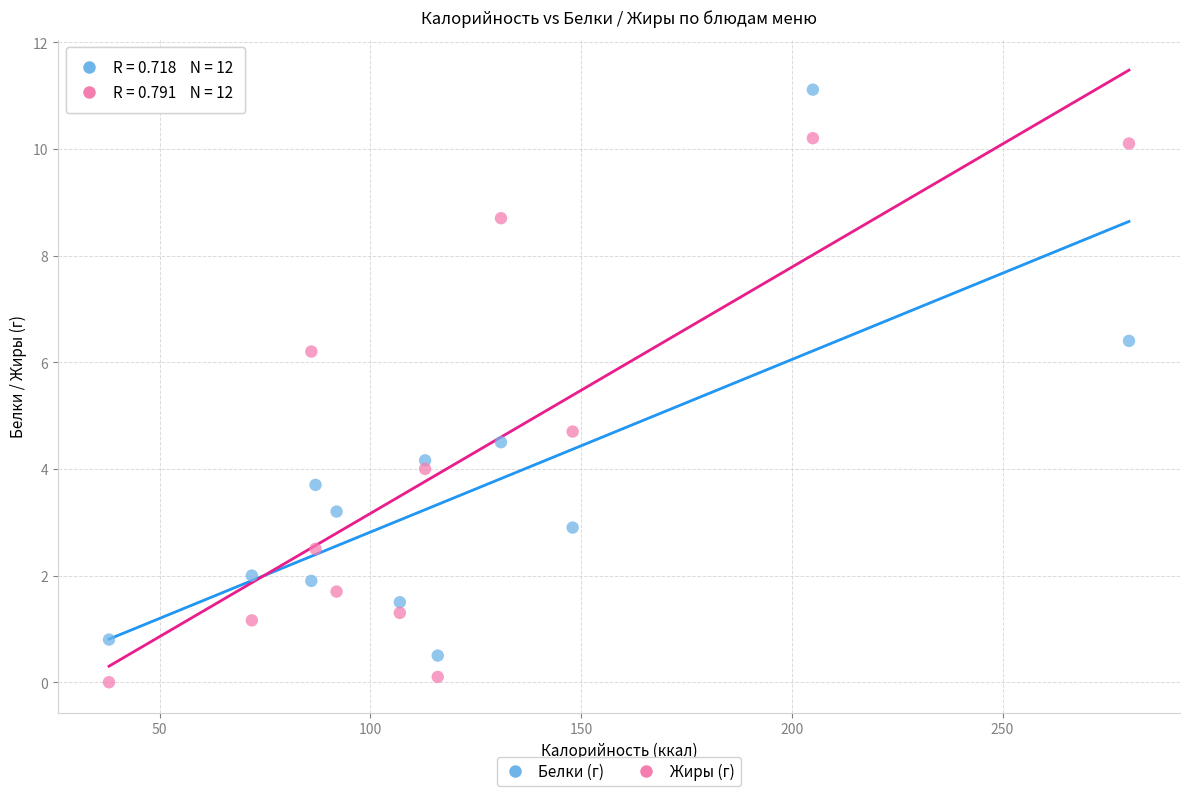

Across all data points, what is the range of Y values (max minus min)?

11.1